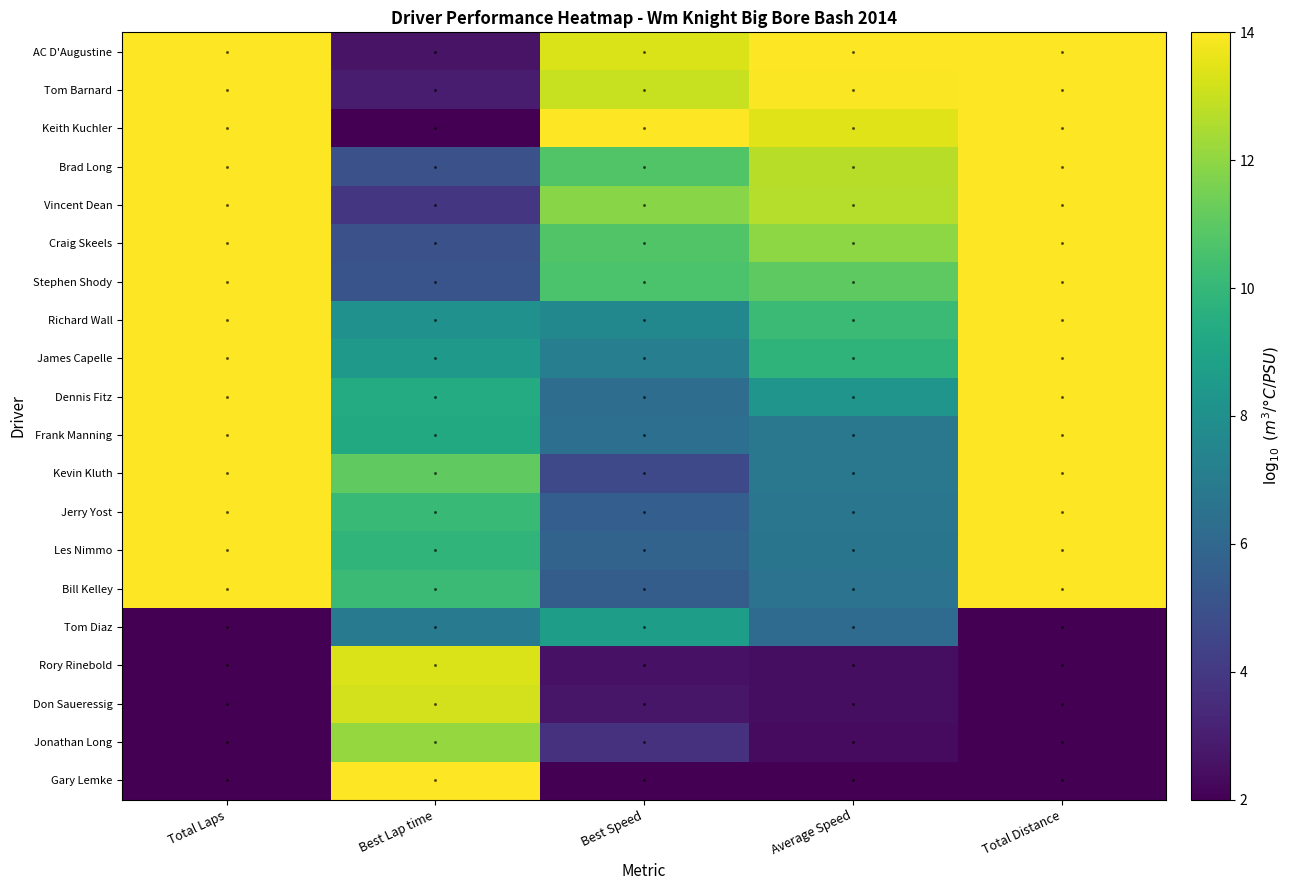

Reading right to left, extract all data points from this chart.

AC D'Augustine: Total Distance=14.0	Average Speed=14.0	Best Speed=13.3	Best Lap time=2.6	Total Laps=14.0
Tom Barnard: Total Distance=14.0	Average Speed=14.0	Best Speed=13.0	Best Lap time=2.9	Total Laps=14.0
Keith Kuchler: Total Distance=14.0	Average Speed=13.4	Best Speed=14.0	Best Lap time=2.0	Total Laps=14.0
Brad Long: Total Distance=14.0	Average Speed=12.7	Best Speed=10.7	Best Lap time=5.0	Total Laps=14.0
Vincent Dean: Total Distance=14.0	Average Speed=12.7	Best Speed=11.9	Best Lap time=3.9	Total Laps=14.0
Craig Skeels: Total Distance=14.0	Average Speed=12.0	Best Speed=10.7	Best Lap time=5.0	Total Laps=14.0
Stephen Shody: Total Distance=14.0	Average Speed=11.0	Best Speed=10.6	Best Lap time=5.1	Total Laps=14.0
Richard Wall: Total Distance=14.0	Average Speed=10.2	Best Speed=7.6	Best Lap time=8.0	Total Laps=14.0
James Capelle: Total Distance=14.0	Average Speed=9.8	Best Speed=7.1	Best Lap time=8.5	Total Laps=14.0
Dennis Fitz: Total Distance=14.0	Average Speed=8.2	Best Speed=6.3	Best Lap time=9.4	Total Laps=14.0
Frank Manning: Total Distance=14.0	Average Speed=6.8	Best Speed=6.4	Best Lap time=9.3	Total Laps=14.0
Kevin Kluth: Total Distance=14.0	Average Speed=6.8	Best Speed=4.7	Best Lap time=11.1	Total Laps=14.0
Jerry Yost: Total Distance=14.0	Average Speed=6.7	Best Speed=5.6	Best Lap time=10.1	Total Laps=14.0
Les Nimmo: Total Distance=14.0	Average Speed=6.7	Best Speed=5.8	Best Lap time=9.9	Total Laps=14.0
Bill Kelley: Total Distance=14.0	Average Speed=6.6	Best Speed=5.5	Best Lap time=10.2	Total Laps=14.0
Tom Diaz: Total Distance=2.0	Average Speed=6.2	Best Speed=8.7	Best Lap time=6.9	Total Laps=2.0
Rory Rinebold: Total Distance=2.0	Average Speed=2.5	Best Speed=2.6	Best Lap time=13.3	Total Laps=2.0
Don Saueressig: Total Distance=2.0	Average Speed=2.5	Best Speed=2.7	Best Lap time=13.2	Total Laps=2.0
Jonathan Long: Total Distance=2.0	Average Speed=2.3	Best Speed=3.7	Best Lap time=12.1	Total Laps=2.0
Gary Lemke: Total Distance=2.0	Average Speed=2.0	Best Speed=2.0	Best Lap time=14.0	Total Laps=2.0